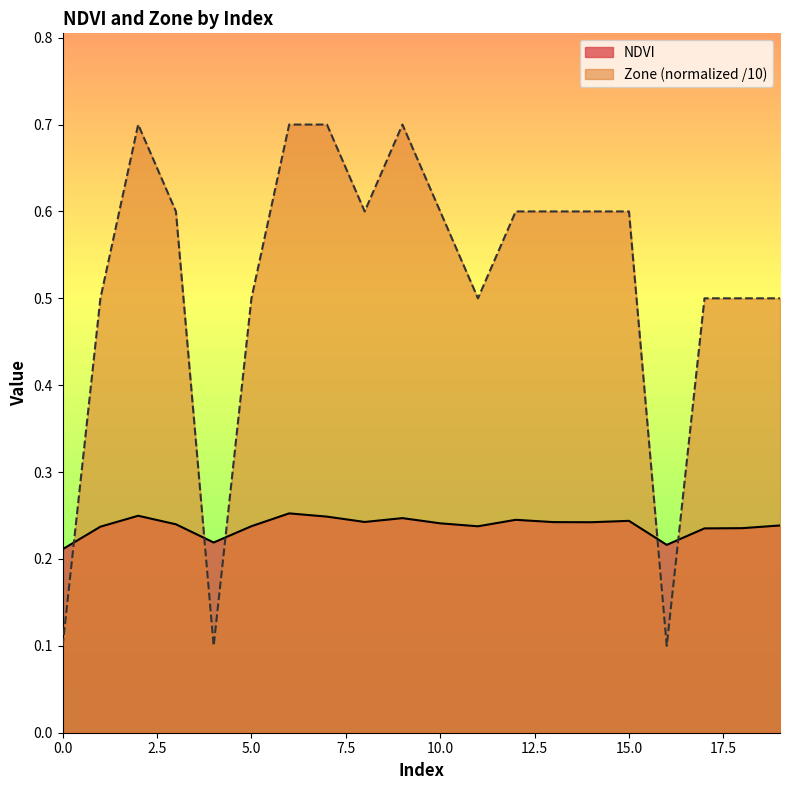

How many lines are shown in the chart?

2